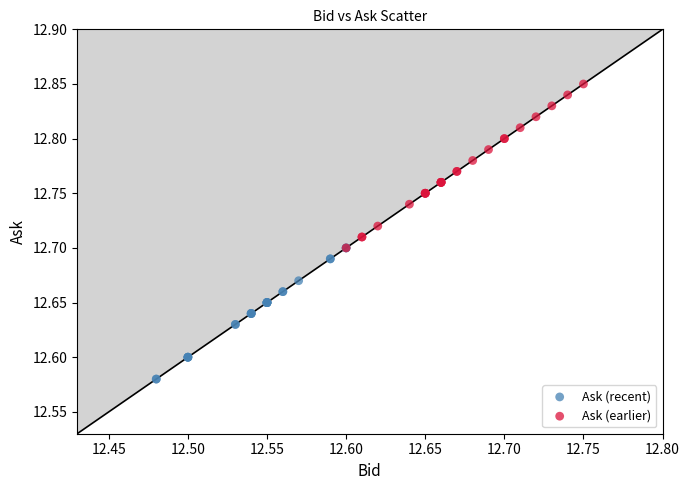

Which series reaches the minimum Y coordinate?

Ask (recent)